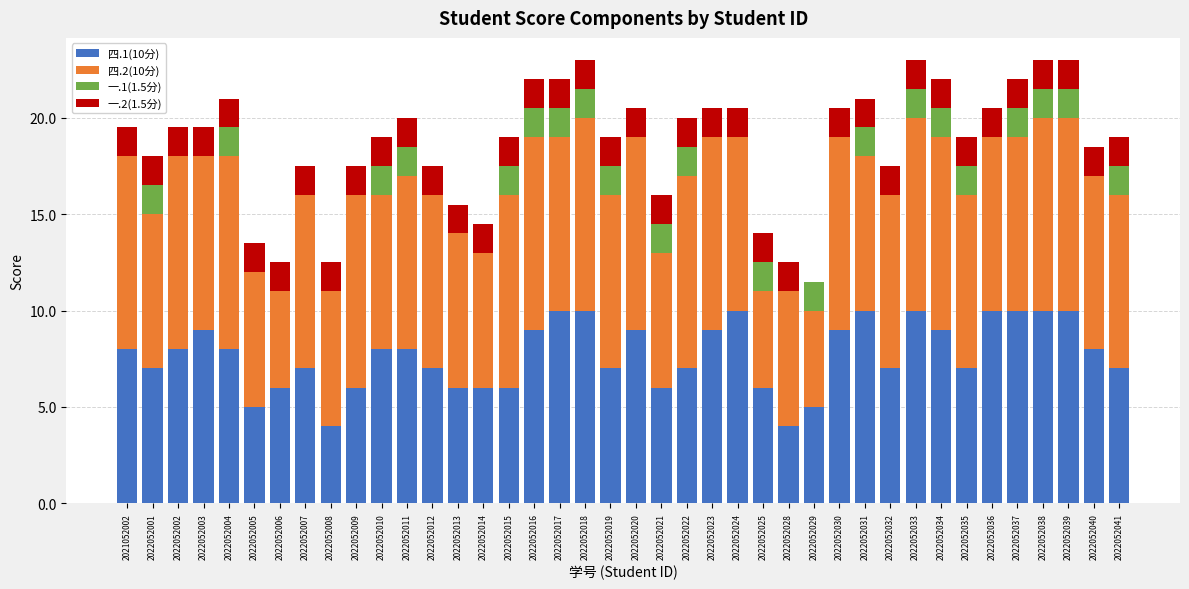

What is the highest value of the 四.1(10分) series?

10.0